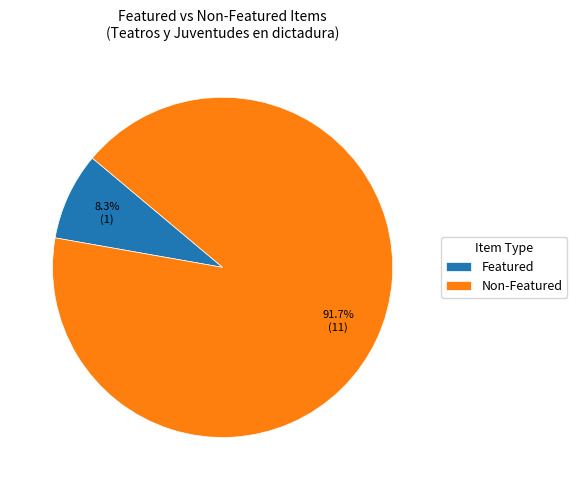

To the nearest percent, what is the average slice percentage?

50%